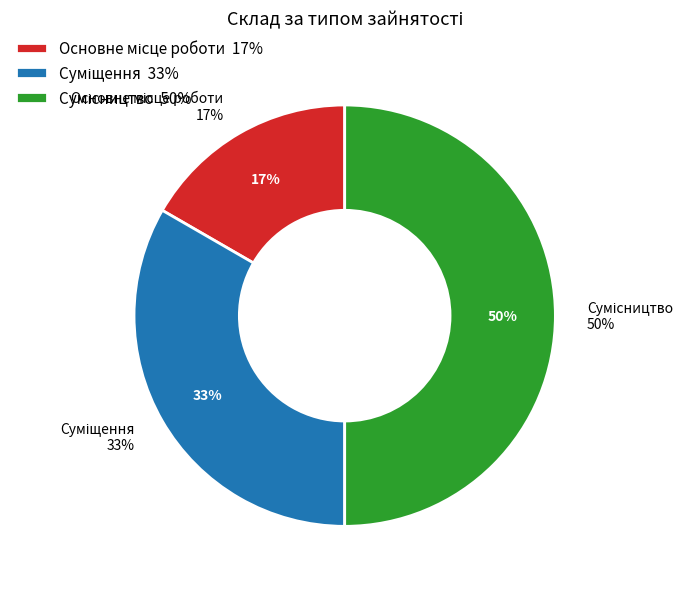

Rank the categories by value from highest to lowest.

Сумісництво, Суміщення, Основне місце роботи